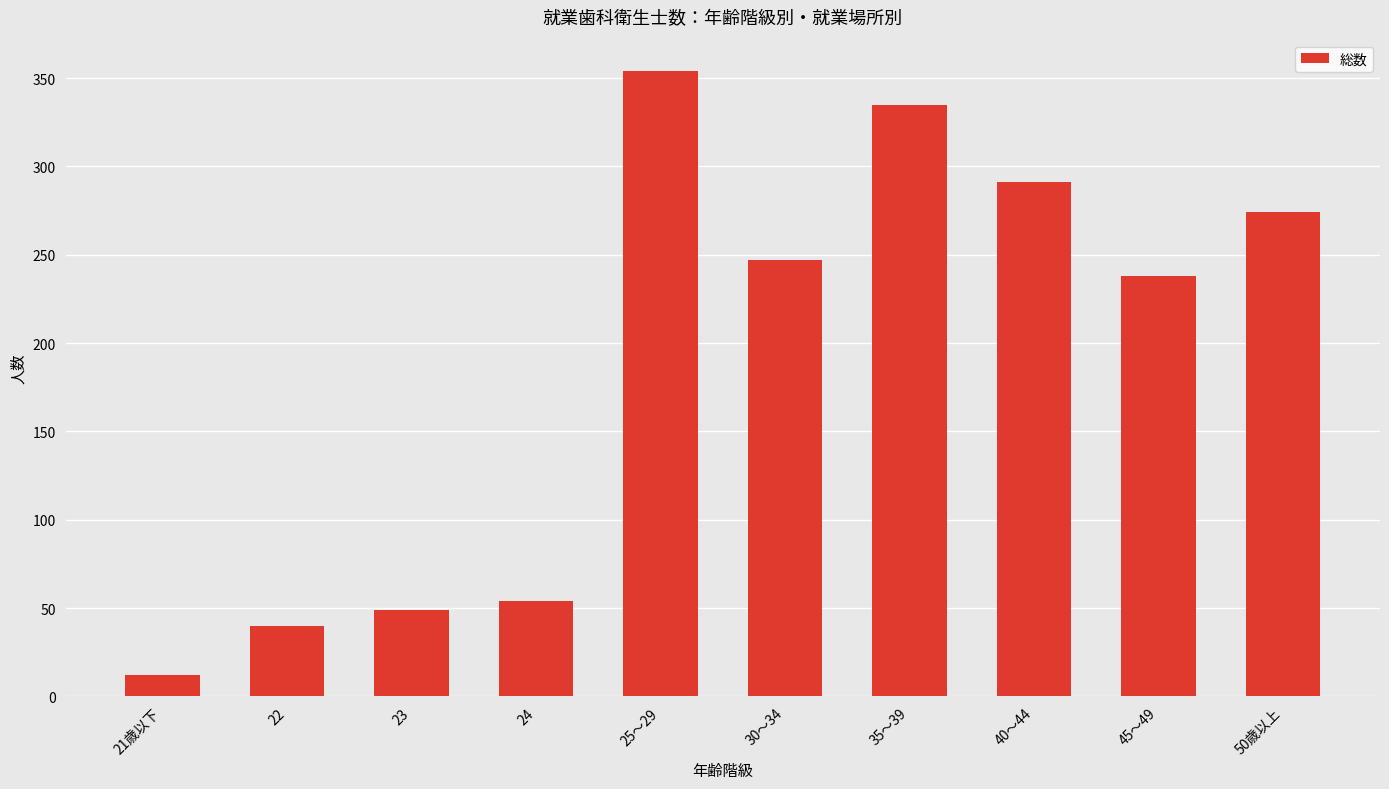

Reading left to right, what are all the values shown in this chart?

12	40	49	54	354	247	335	291	238	274